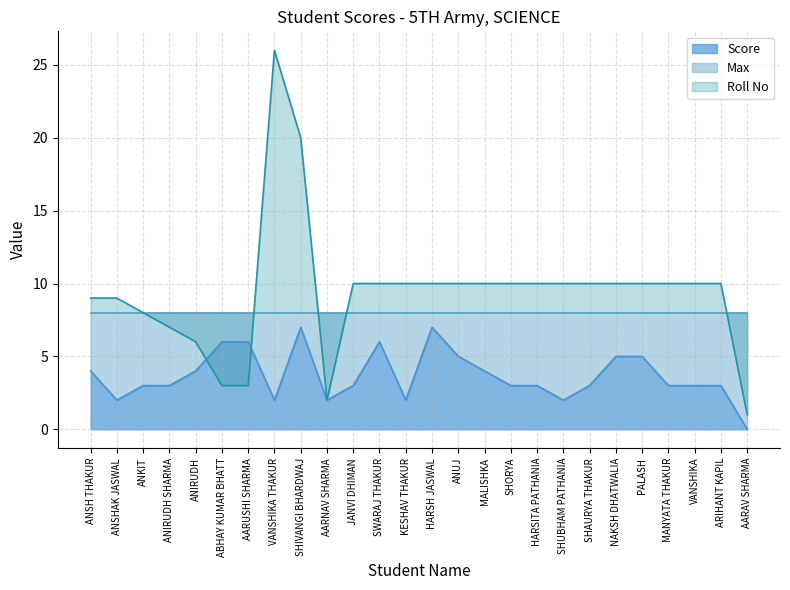

The value of Roll No at ANUJ is 5. True or false?

False